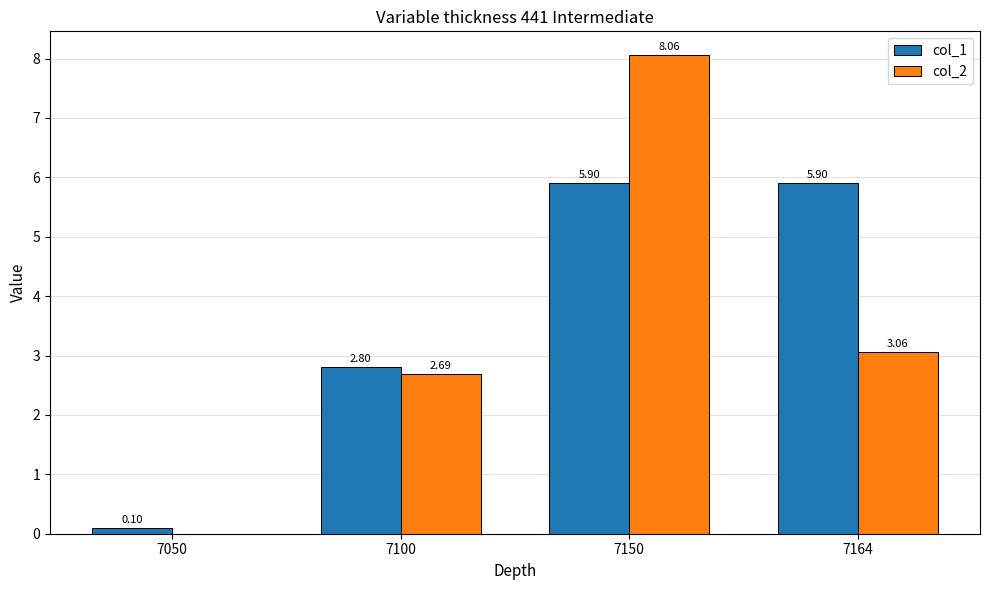

Which series changed the most between 7050 and 7150?

col_2